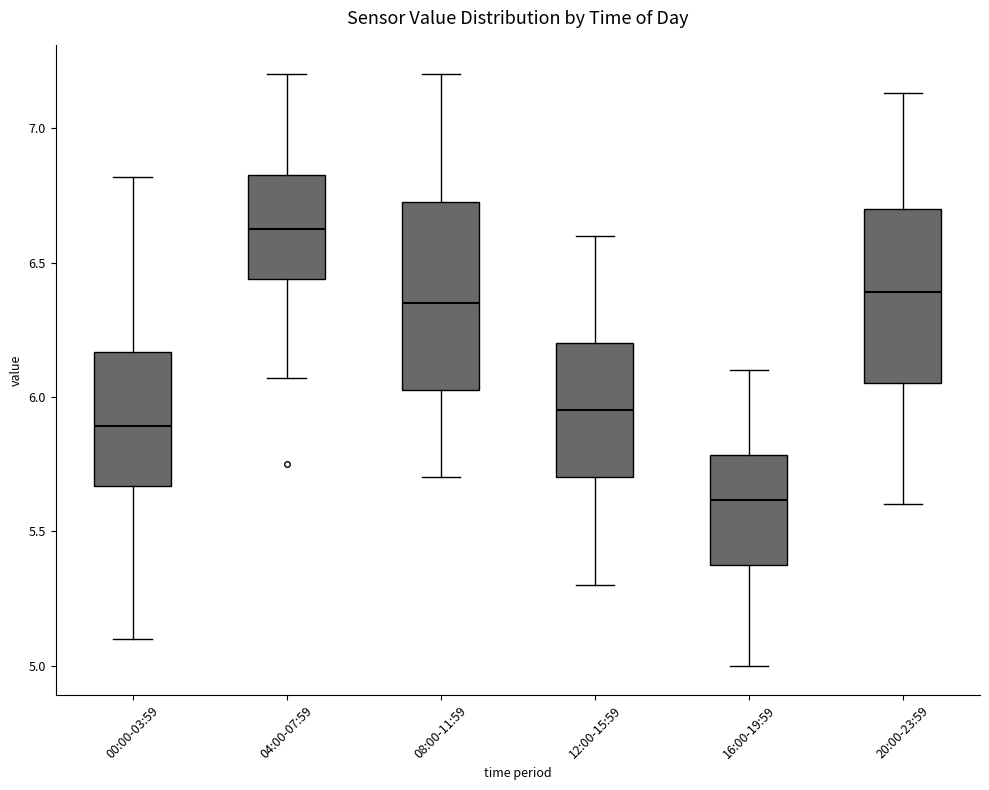

Which box is the tallest, from its lower edge to its upper edge?

08:00-11:59